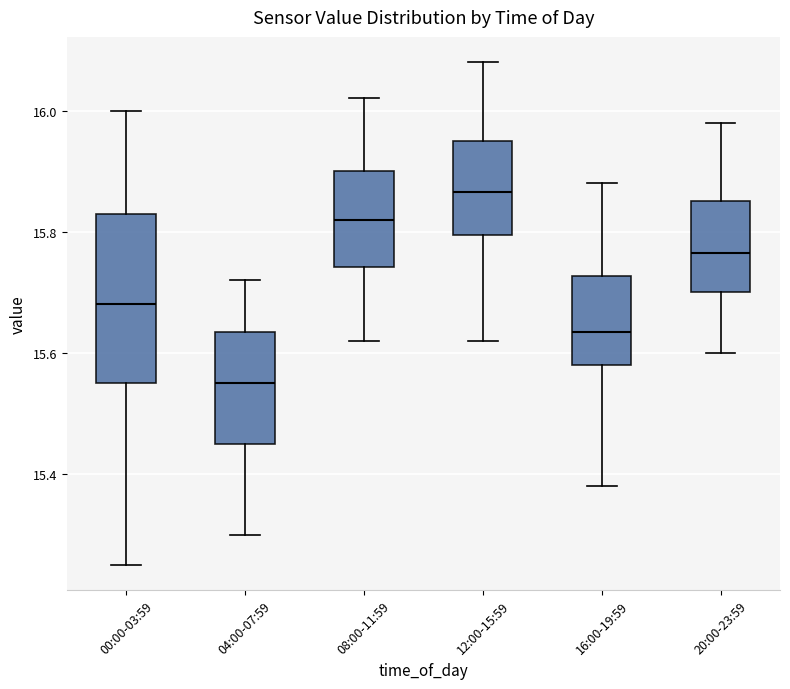

Reading left to right, transcribe this box plot: for each box, give where its median line is, the range the box spans, and where its two whiskers end, as read against the y-axis. The values are not printed on the chart, so give them approximately, as read against the axis.

00:00-03:59: median 15.68, box 15.56 to 15.84, whiskers 15.26 to 16.00
04:00-07:59: median 15.56, box 15.46 to 15.64, whiskers 15.30 to 15.72
08:00-11:59: median 15.82, box 15.74 to 15.90, whiskers 15.62 to 16.02
12:00-15:59: median 15.86, box 15.80 to 15.96, whiskers 15.62 to 16.08
16:00-19:59: median 15.64, box 15.58 to 15.72, whiskers 15.38 to 15.88
20:00-23:59: median 15.76, box 15.70 to 15.86, whiskers 15.60 to 15.98